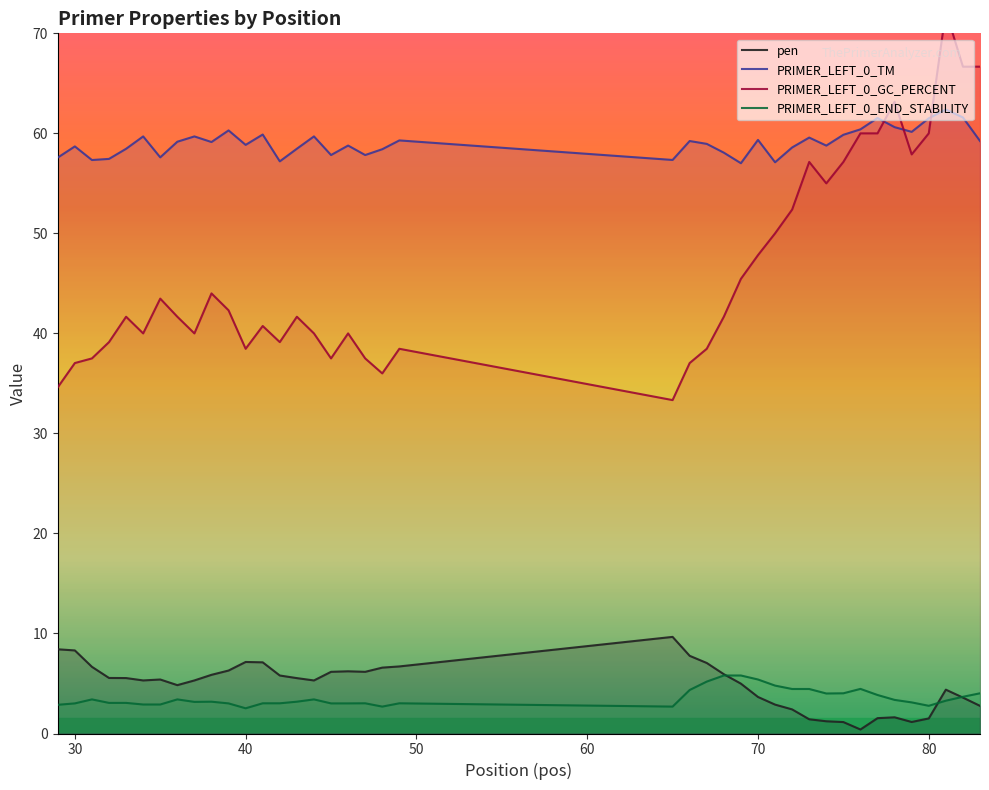

Rank the categories by PRIMER_LEFT_0_GC_PERCENT value from highest to lowest.

81, 82, 83, 78, 76, 77, 80, 79, 73, 75, 74, 72, 71, 70, 69, 38, 35, 39, 33, 36, 43, 68, 41, 34, 37, 44, 46, 32, 42, 40, 49, 67, 31, 45, 47, 30, 66, 48, 29, 65